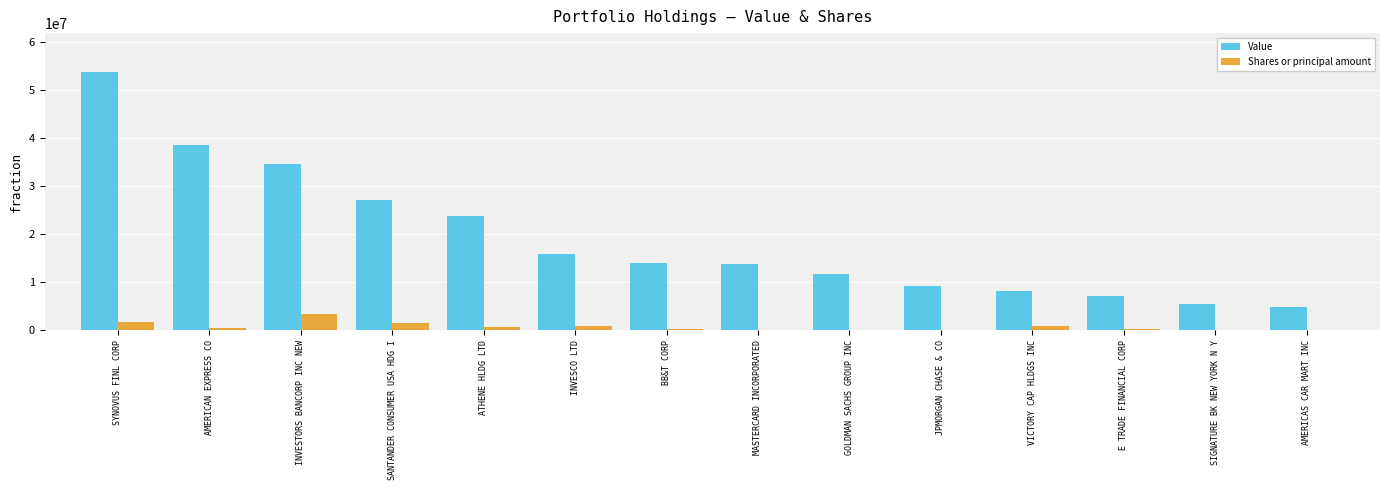

What is the greatest value displayed?

53829000